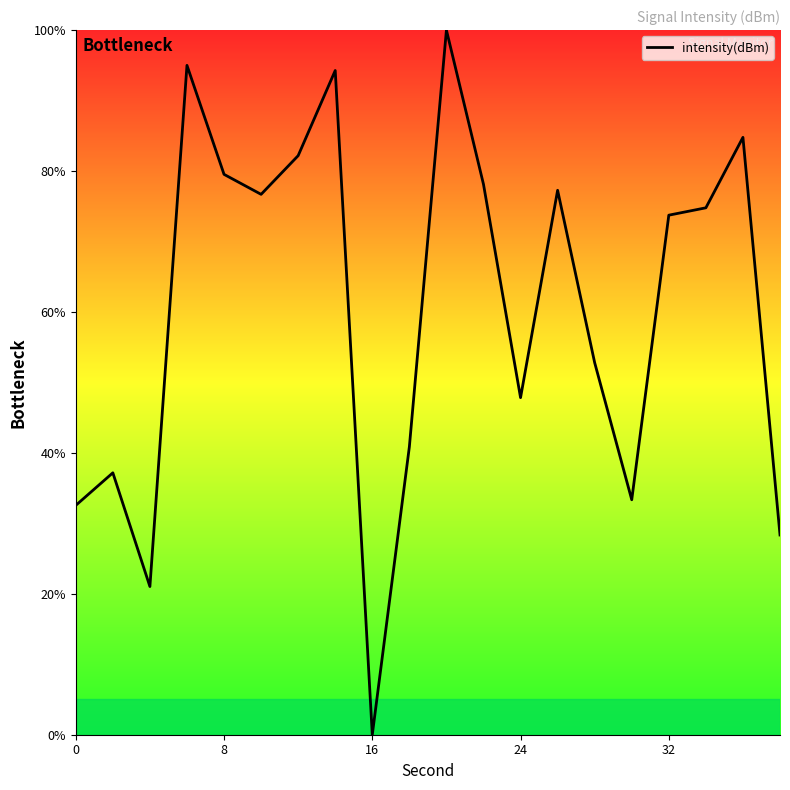

What is the difference between the maximum and minimum values?

100.0